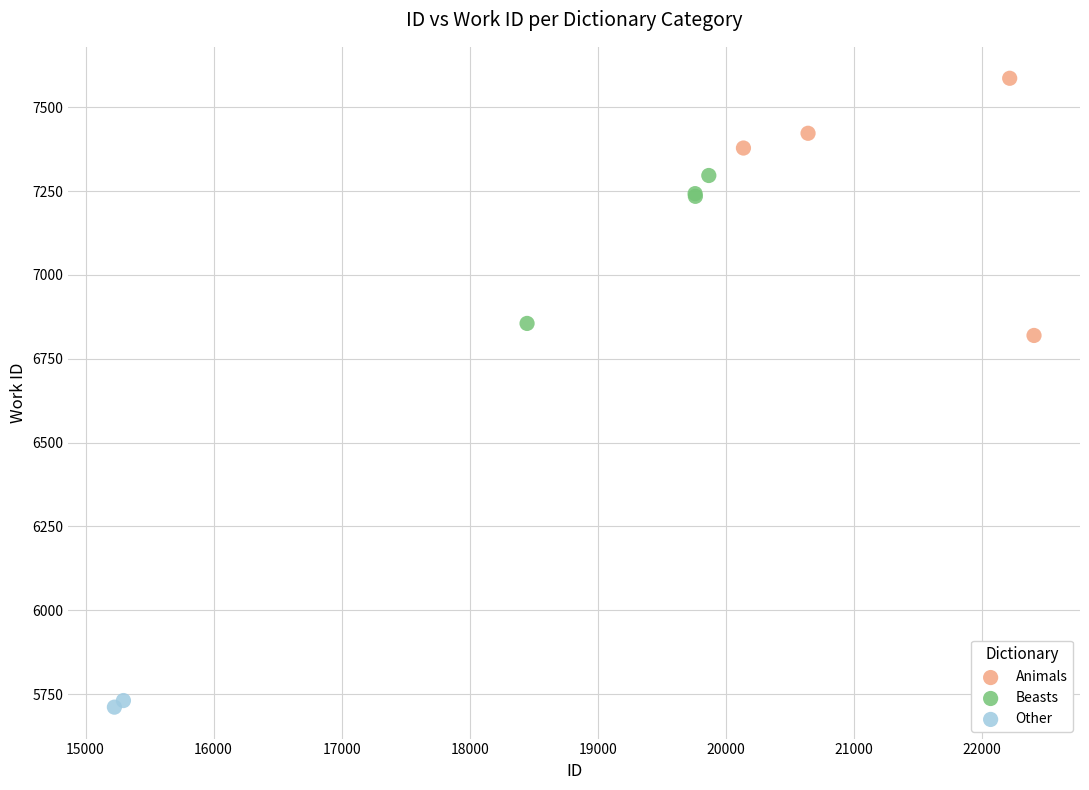

Which series contains the lowest Y value?

Other